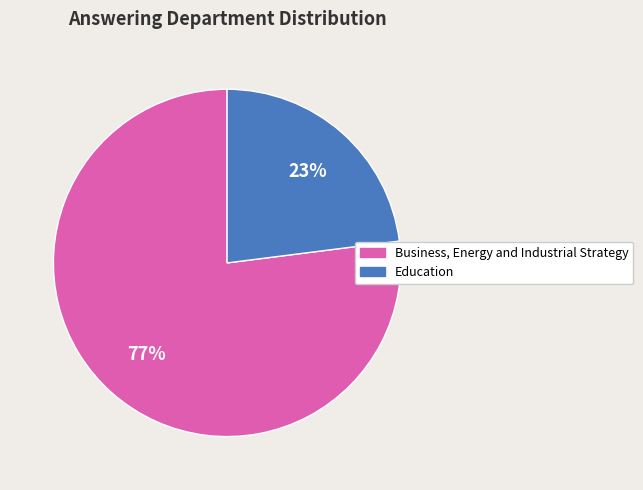

How many segments does this pie chart have?

2